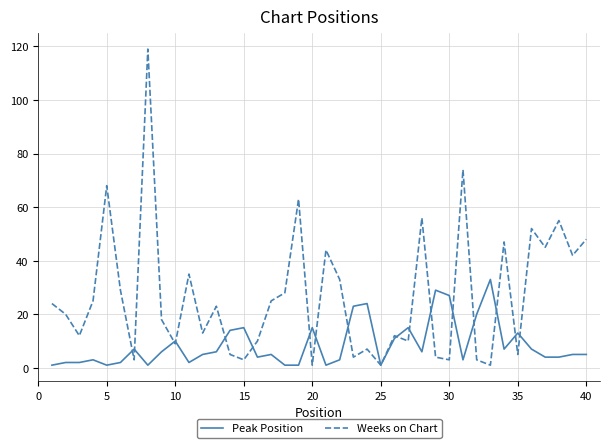

What is the average value of the Peak Position series?

9